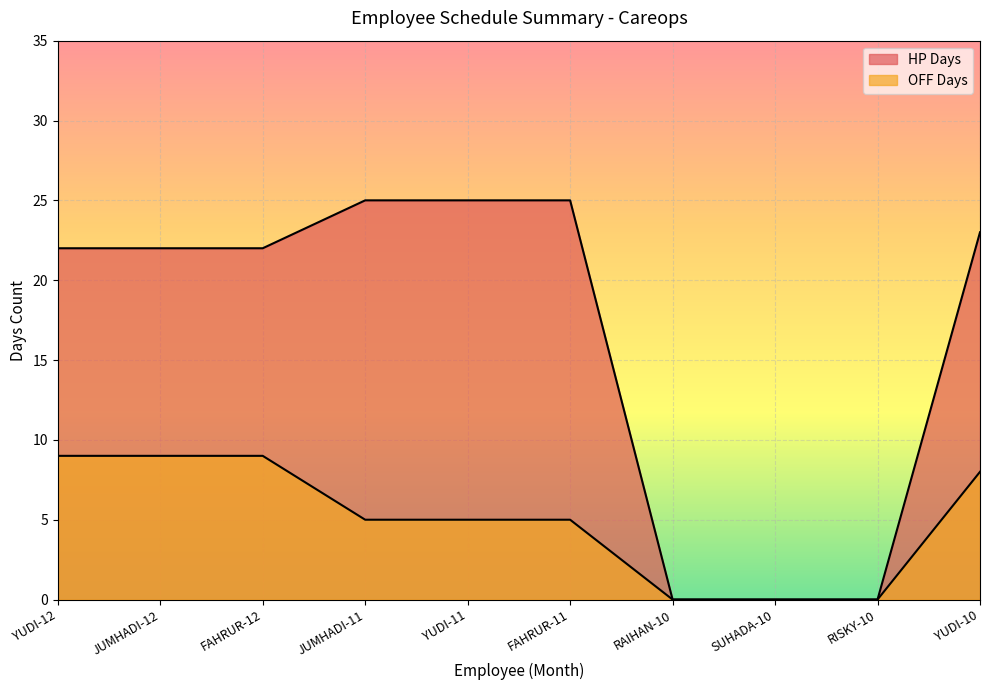

True or false: HP Days and OFF Days intersect in this chart.

False